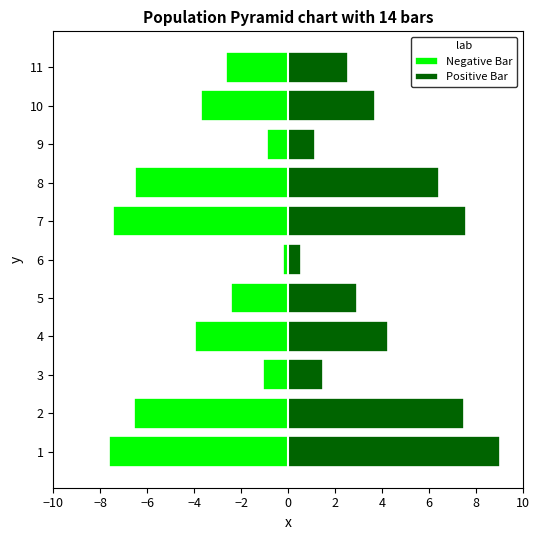

Which series has the largest total across all categories?

Positive Bar